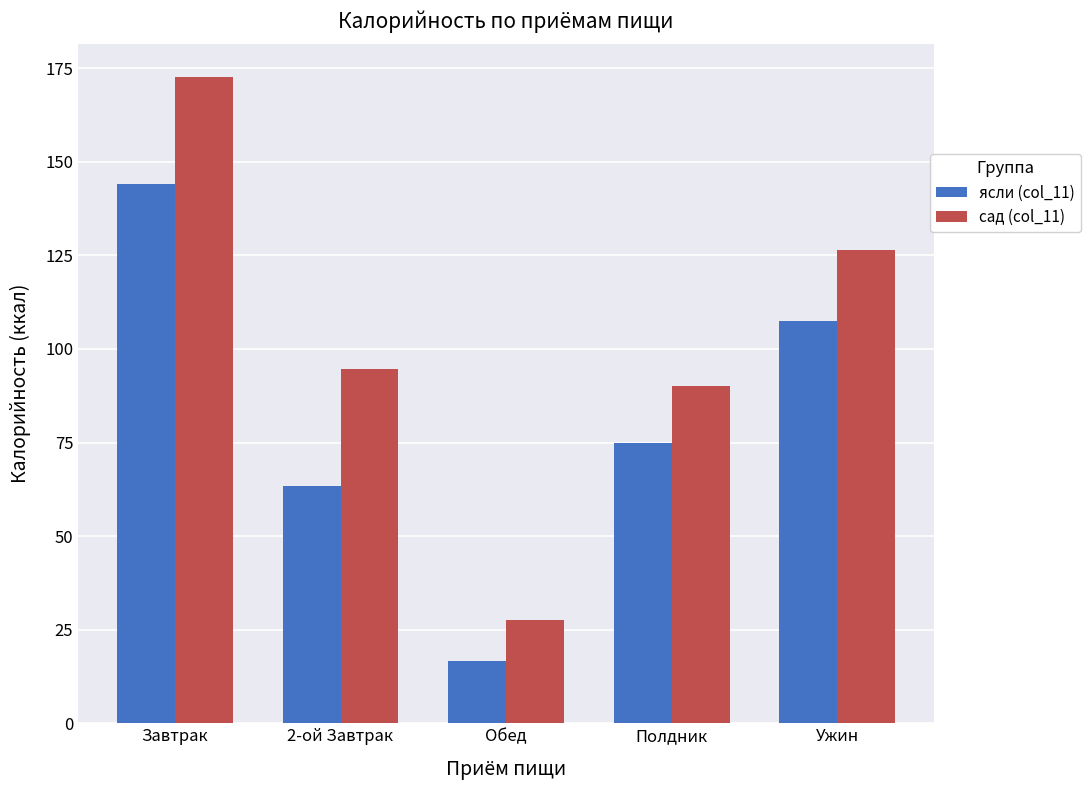

At how many categories does at least one series exceed 71?

4